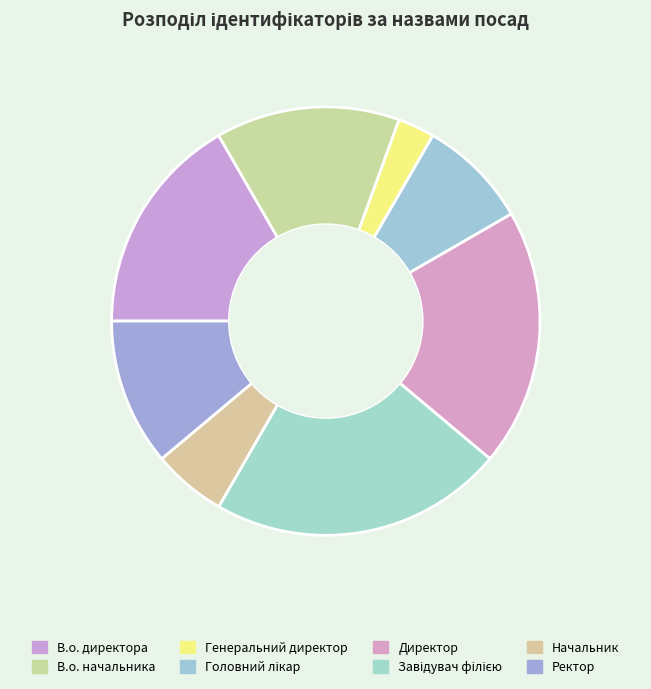

True or false: В.о. директора accounts for 17% of the total.

True